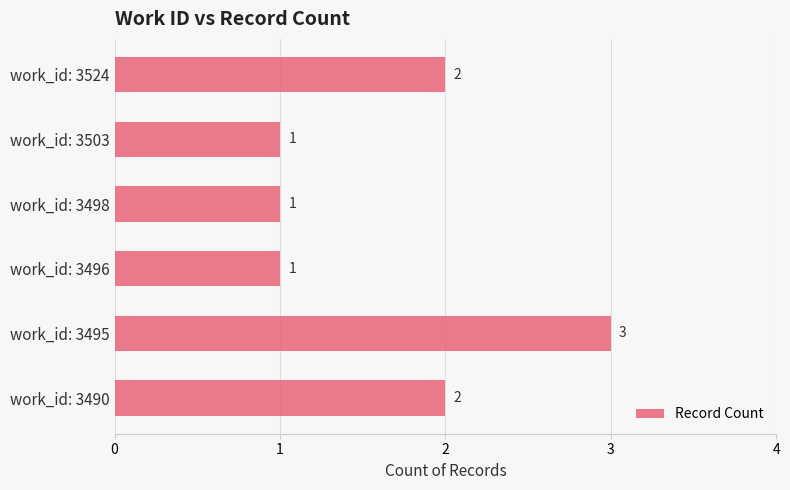

What is the smallest value displayed?

1